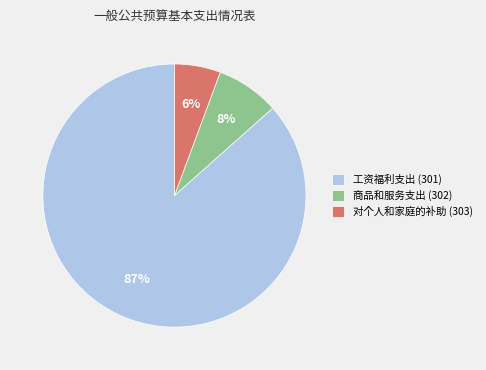

How many segments does this pie chart have?

3